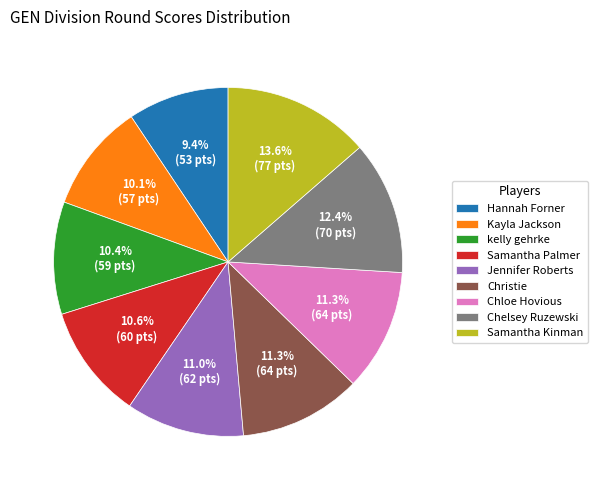

Do Hannah Forner and Samantha Kinman together represent more than half of the pie?

No